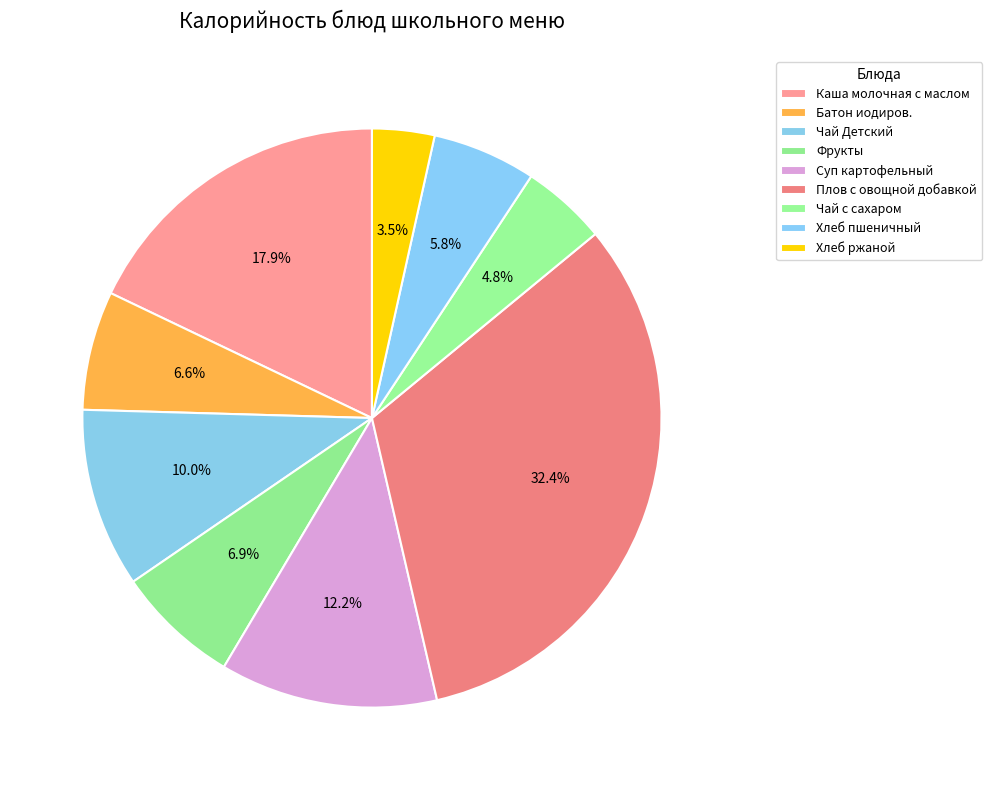

What is the smallest slice in the pie chart?

Хлеб ржаной